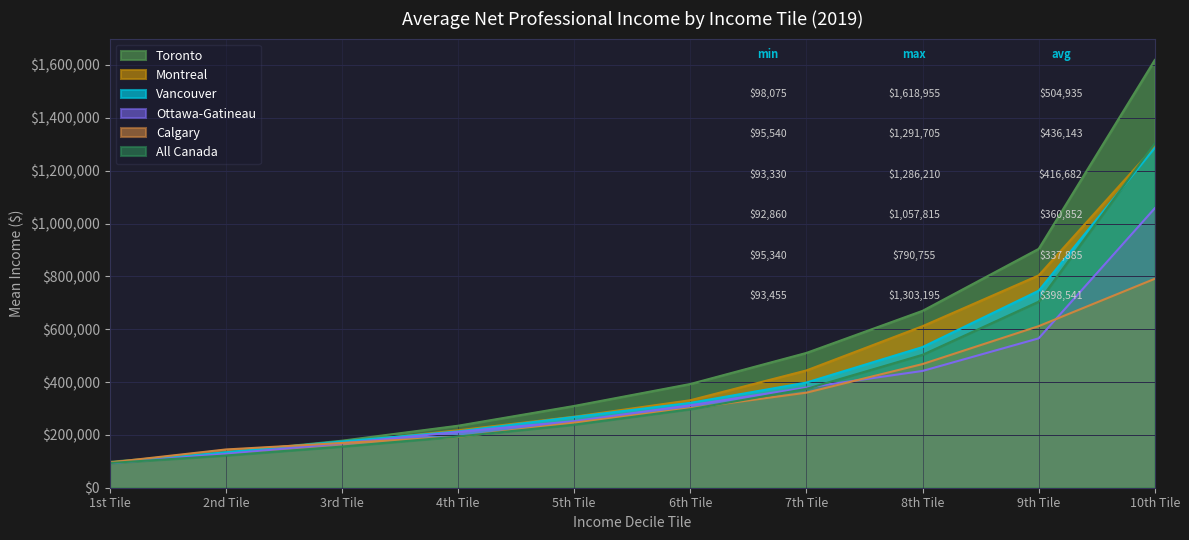

Where is All Canada nearest to the value 698325?

9th Tile